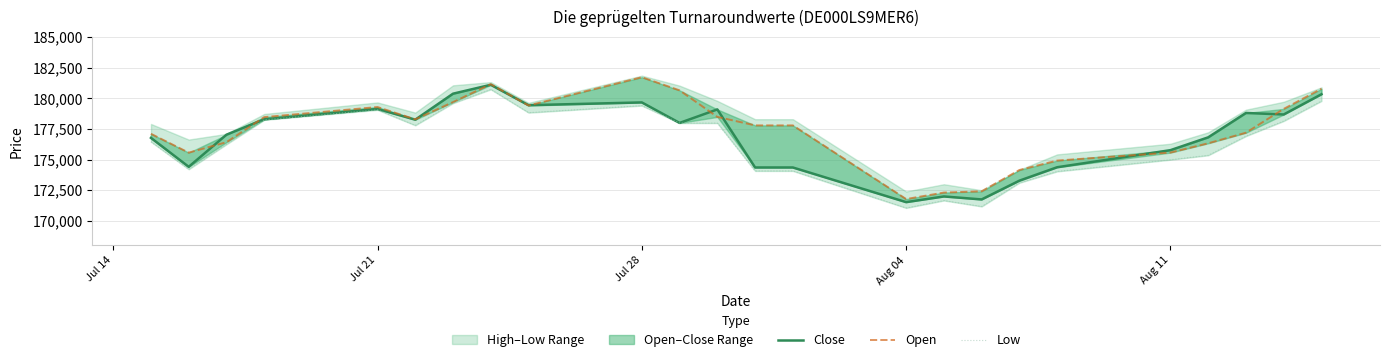

What is the average value of the Low series?

176282